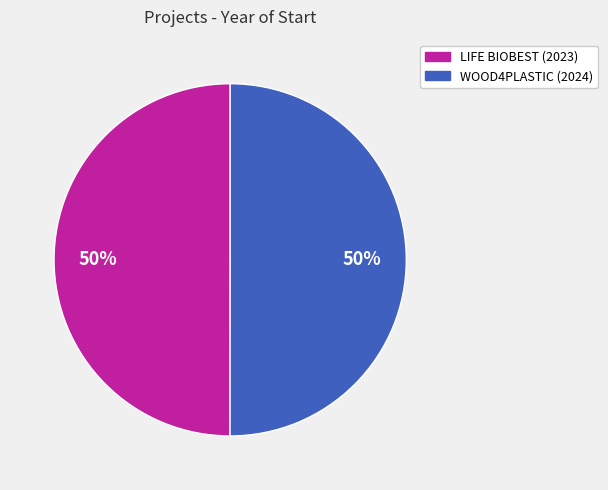

Approximately how many times larger is the value at LIFE BIOBEST (2023) compared to WOOD4PLASTIC (2024)?

1.0